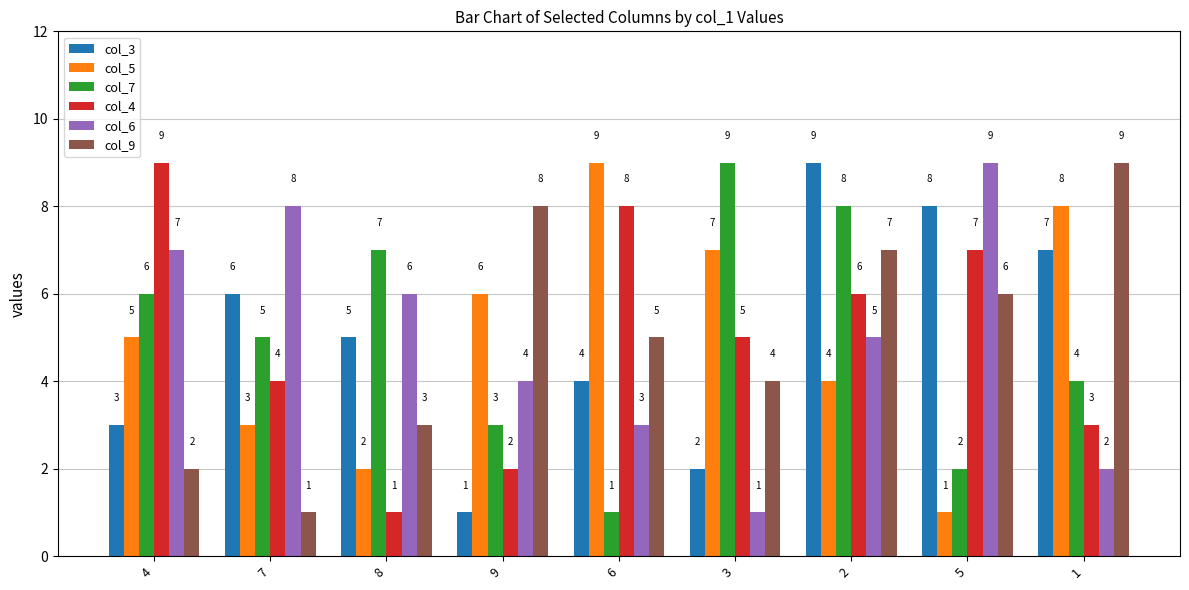

Count the col_3 values in the range 3 to 7.

5